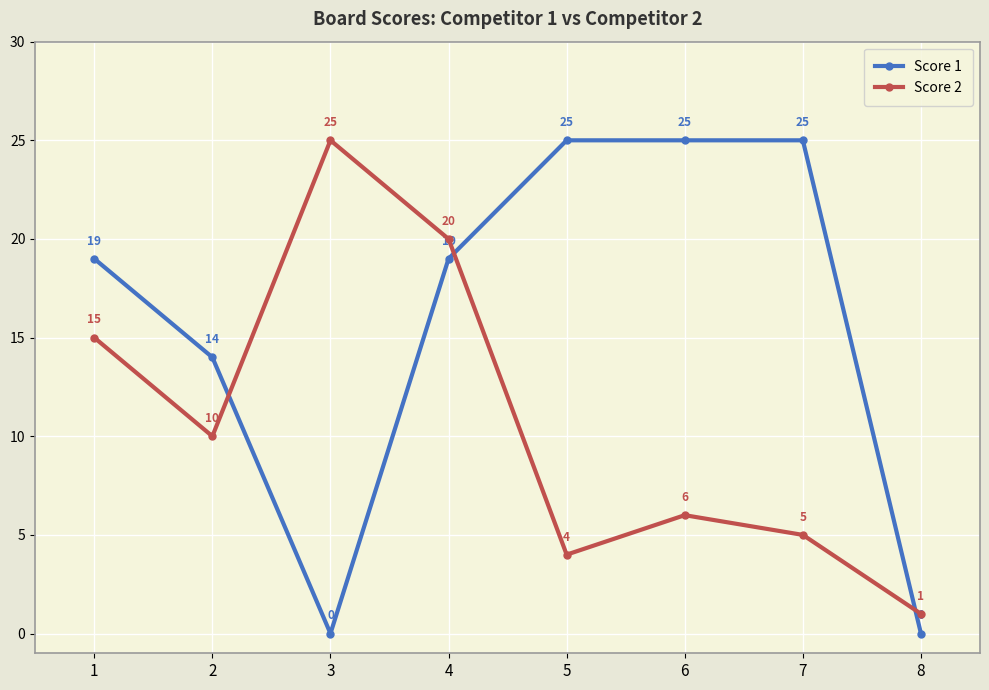

Rank the series at 2 from lowest to highest value.

Score 2, Score 1